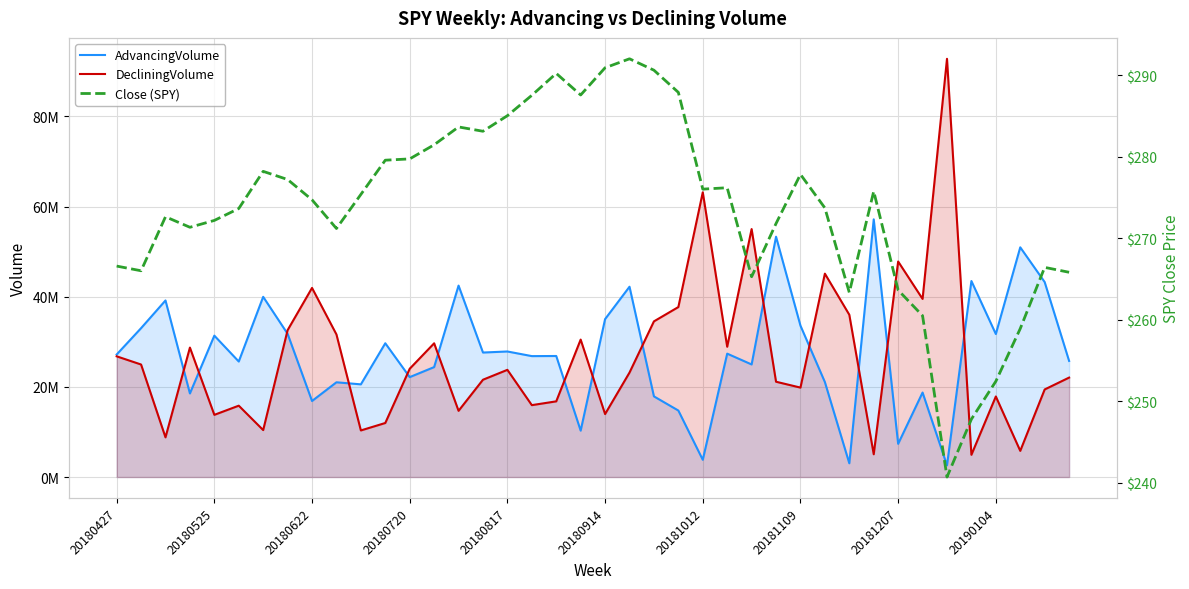

What is the sum of the DecliningVolume values at 37 and 12?

29818833.0